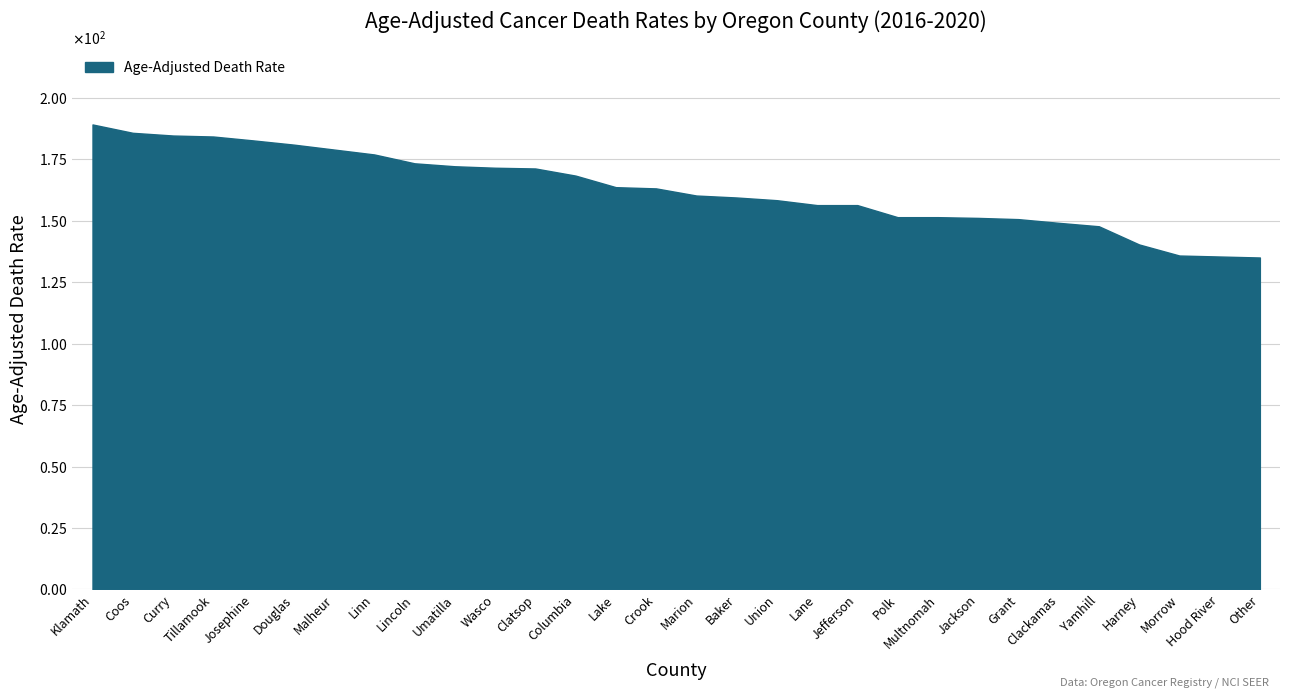

Is this an area chart (filled region under the line)?

Yes